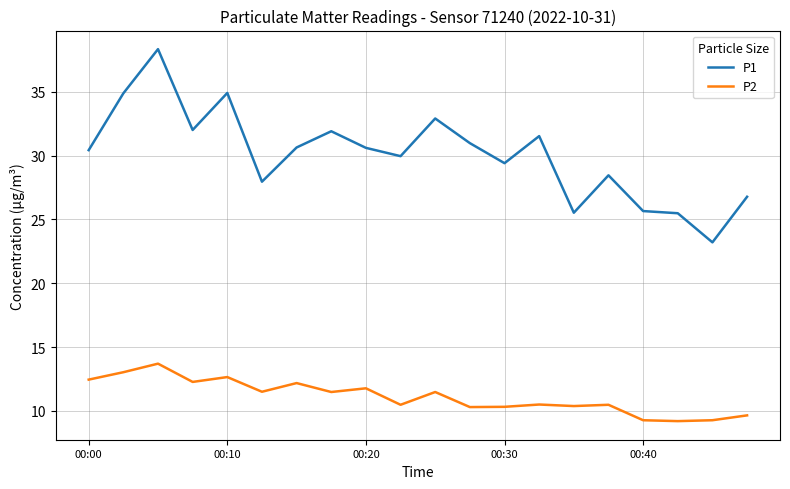

How many values in the P2 series are below 11?

10